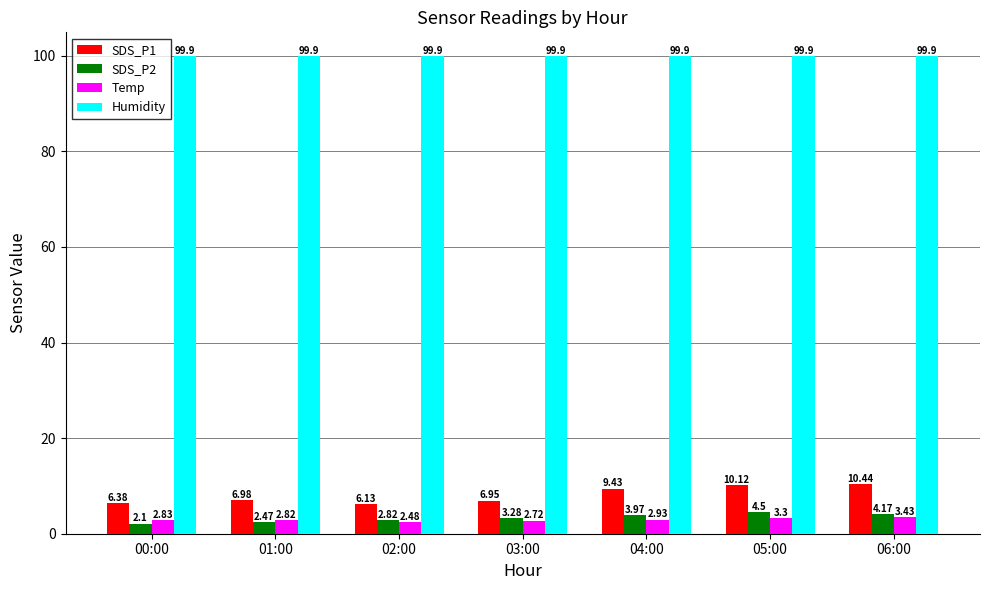

How many categories are shown in the chart?

7